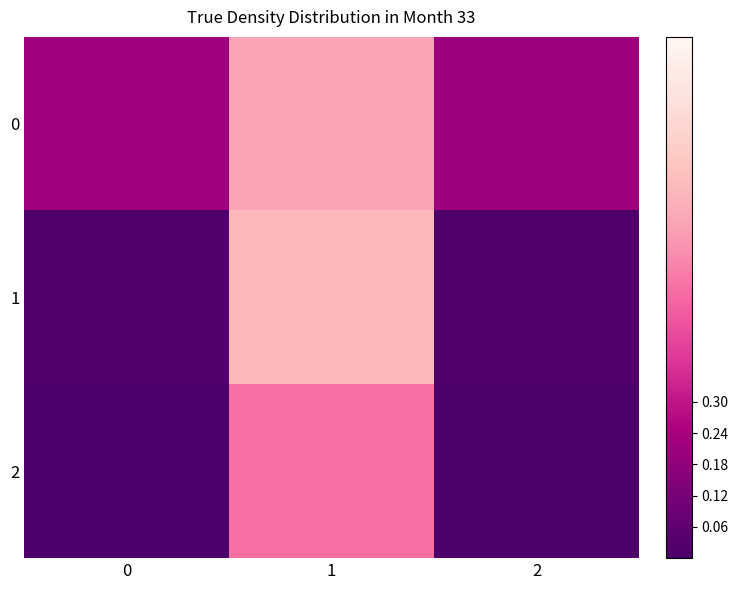

At which category is the sum across all series the highest?

1